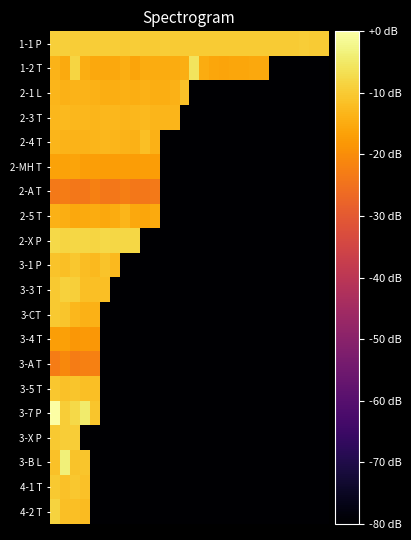

Reading right to left, extract all data points from this chart.

1-1 P: -9.8	-9.7	-9.6	-9.8	-9.9	-9.9	-9.8	-9.7	-9.9	-9.9	-9.8	-9.9	-9.8	-9.8	-9.8	-9.9	-9.5	-9.9	-9.7	-9.7	-9.8	-9.7	-9.4	-9.7	-9.7	-9.6	-9.3	-9.3
1-2 T: -80.0	-80.0	-80.0	-80.0	-80.0	-80.0	-15.6	-15.5	-15.9	-15.9	-16.1	-15.8	-15.0	-5.8	-14.4	-14.9	-14.9	-15.0	-14.9	-15.9	-14.6	-15.5	-15.5	-15.5	-14.6	-8.3	-15.0	-13.7
2-1 L: -80.0	-80.0	-80.0	-80.0	-80.0	-80.0	-80.0	-80.0	-80.0	-80.0	-80.0	-80.0	-80.0	-80.0	-11.5	-14.0	-14.6	-14.4	-13.8	-14.5	-14.1	-14.5	-14.4	-13.9	-13.7	-13.6	-13.9	-13.3
2-3 T: -80.0	-80.0	-80.0	-80.0	-80.0	-80.0	-80.0	-80.0	-80.0	-80.0	-80.0	-80.0	-80.0	-80.0	-80.0	-13.3	-13.3	-13.3	-12.6	-12.8	-13.1	-13.0	-12.9	-13.2	-12.8	-13.0	-12.6	-12.9
2-4 T: -80.0	-80.0	-80.0	-80.0	-80.0	-80.0	-80.0	-80.0	-80.0	-80.0	-80.0	-80.0	-80.0	-80.0	-80.0	-80.0	-80.0	-14.0	-11.6	-13.8	-13.6	-13.3	-13.0	-13.3	-13.7	-13.6	-13.7	-13.1
2-MH T: -80.0	-80.0	-80.0	-80.0	-80.0	-80.0	-80.0	-80.0	-80.0	-80.0	-80.0	-80.0	-80.0	-80.0	-80.0	-80.0	-80.0	-17.3	-16.9	-17.2	-17.2	-17.4	-17.3	-17.2	-17.0	-16.0	-16.4	-16.5
2-A T: -80.0	-80.0	-80.0	-80.0	-80.0	-80.0	-80.0	-80.0	-80.0	-80.0	-80.0	-80.0	-80.0	-80.0	-80.0	-80.0	-80.0	-23.7	-23.9	-23.9	-22.6	-23.9	-23.8	-22.2	-23.9	-23.8	-23.0	-23.7
2-5 T: -80.0	-80.0	-80.0	-80.0	-80.0	-80.0	-80.0	-80.0	-80.0	-80.0	-80.0	-80.0	-80.0	-80.0	-80.0	-80.0	-80.0	-15.1	-15.8	-15.4	-13.3	-14.8	-15.4	-14.8	-15.3	-15.5	-14.4	-14.0
2-X P: -80.0	-80.0	-80.0	-80.0	-80.0	-80.0	-80.0	-80.0	-80.0	-80.0	-80.0	-80.0	-80.0	-80.0	-80.0	-80.0	-80.0	-80.0	-80.0	-8.0	-8.0	-8.0	-7.7	-8.1	-7.9	-8.1	-8.2	-7.7
3-1 P: -80.0	-80.0	-80.0	-80.0	-80.0	-80.0	-80.0	-80.0	-80.0	-80.0	-80.0	-80.0	-80.0	-80.0	-80.0	-80.0	-80.0	-80.0	-80.0	-80.0	-80.0	-12.6	-11.0	-12.7	-12.1	-10.5	-11.8	-11.0
3-3 T: -80.0	-80.0	-80.0	-80.0	-80.0	-80.0	-80.0	-80.0	-80.0	-80.0	-80.0	-80.0	-80.0	-80.0	-80.0	-80.0	-80.0	-80.0	-80.0	-80.0	-80.0	-80.0	-11.9	-11.8	-11.6	-9.4	-9.0	-10.3
3-CT: -80.0	-80.0	-80.0	-80.0	-80.0	-80.0	-80.0	-80.0	-80.0	-80.0	-80.0	-80.0	-80.0	-80.0	-80.0	-80.0	-80.0	-80.0	-80.0	-80.0	-80.0	-80.0	-80.0	-13.8	-13.8	-12.9	-10.8	-10.2
3-4 T: -80.0	-80.0	-80.0	-80.0	-80.0	-80.0	-80.0	-80.0	-80.0	-80.0	-80.0	-80.0	-80.0	-80.0	-80.0	-80.0	-80.0	-80.0	-80.0	-80.0	-80.0	-80.0	-80.0	-18.2	-18.0	-18.2	-16.8	-17.2
3-A T: -80.0	-80.0	-80.0	-80.0	-80.0	-80.0	-80.0	-80.0	-80.0	-80.0	-80.0	-80.0	-80.0	-80.0	-80.0	-80.0	-80.0	-80.0	-80.0	-80.0	-80.0	-80.0	-80.0	-22.2	-22.4	-22.8	-20.7	-23.1
3-5 T: -80.0	-80.0	-80.0	-80.0	-80.0	-80.0	-80.0	-80.0	-80.0	-80.0	-80.0	-80.0	-80.0	-80.0	-80.0	-80.0	-80.0	-80.0	-80.0	-80.0	-80.0	-80.0	-80.0	-11.9	-11.7	-10.9	-11.3	-10.6
3-7 P: -80.0	-80.0	-80.0	-80.0	-80.0	-80.0	-80.0	-80.0	-80.0	-80.0	-80.0	-80.0	-80.0	-80.0	-80.0	-80.0	-80.0	-80.0	-80.0	-80.0	-80.0	-80.0	-80.0	-10.6	-4.6	-7.6	-9.6	0.0
3-X P: -80.0	-80.0	-80.0	-80.0	-80.0	-80.0	-80.0	-80.0	-80.0	-80.0	-80.0	-80.0	-80.0	-80.0	-80.0	-80.0	-80.0	-80.0	-80.0	-80.0	-80.0	-80.0	-80.0	-80.0	-80.0	-9.4	-9.4	-10.2
3-B L: -80.0	-80.0	-80.0	-80.0	-80.0	-80.0	-80.0	-80.0	-80.0	-80.0	-80.0	-80.0	-80.0	-80.0	-80.0	-80.0	-80.0	-80.0	-80.0	-80.0	-80.0	-80.0	-80.0	-80.0	-10.7	-11.2	-3.5	-11.4
4-1 T: -80.0	-80.0	-80.0	-80.0	-80.0	-80.0	-80.0	-80.0	-80.0	-80.0	-80.0	-80.0	-80.0	-80.0	-80.0	-80.0	-80.0	-80.0	-80.0	-80.0	-80.0	-80.0	-80.0	-80.0	-11.6	-10.4	-11.5	-10.3
4-2 T: -80.0	-80.0	-80.0	-80.0	-80.0	-80.0	-80.0	-80.0	-80.0	-80.0	-80.0	-80.0	-80.0	-80.0	-80.0	-80.0	-80.0	-80.0	-80.0	-80.0	-80.0	-80.0	-80.0	-80.0	-12.3	-11.6	-11.6	-8.6